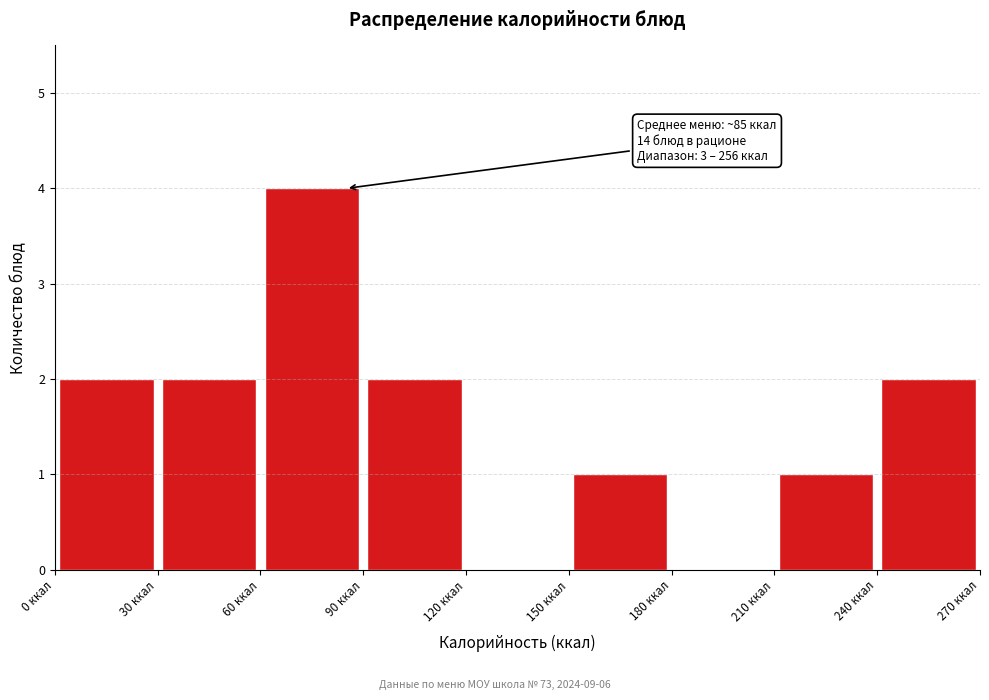

Which range on the x-axis has the tallest bar?

60 to 90